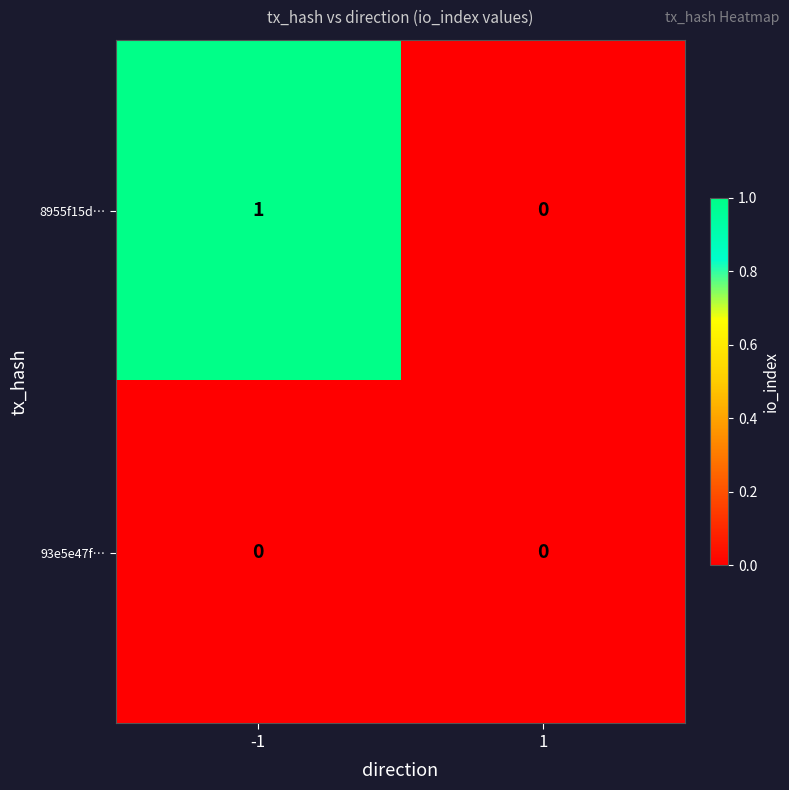

The value of 8955f15d… at 1 is 0. True or false?

True